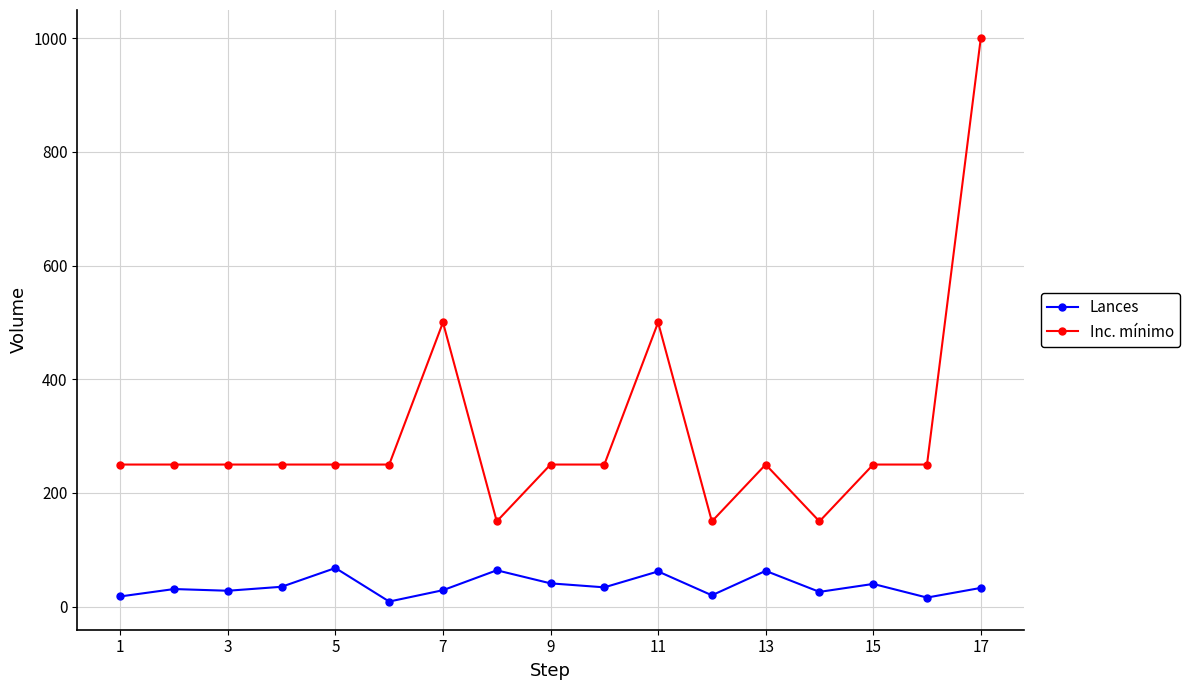

What is the highest value of the Lances series?

68